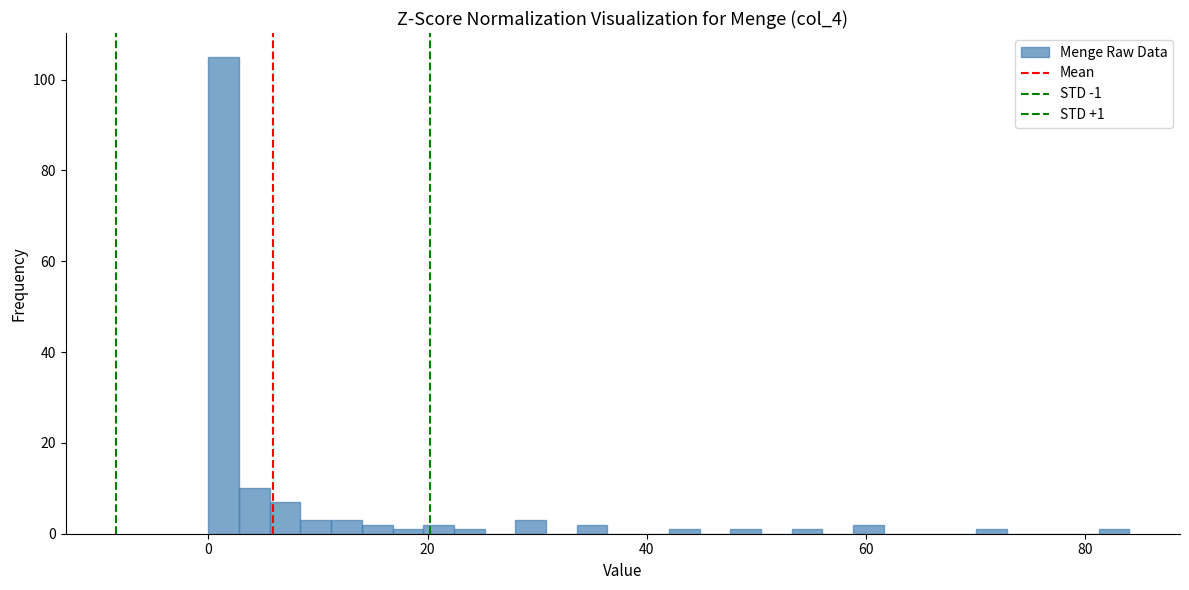

Around what value on the x-axis is the tallest bar? Give the approximate position of its centre, as read against the axis.

2